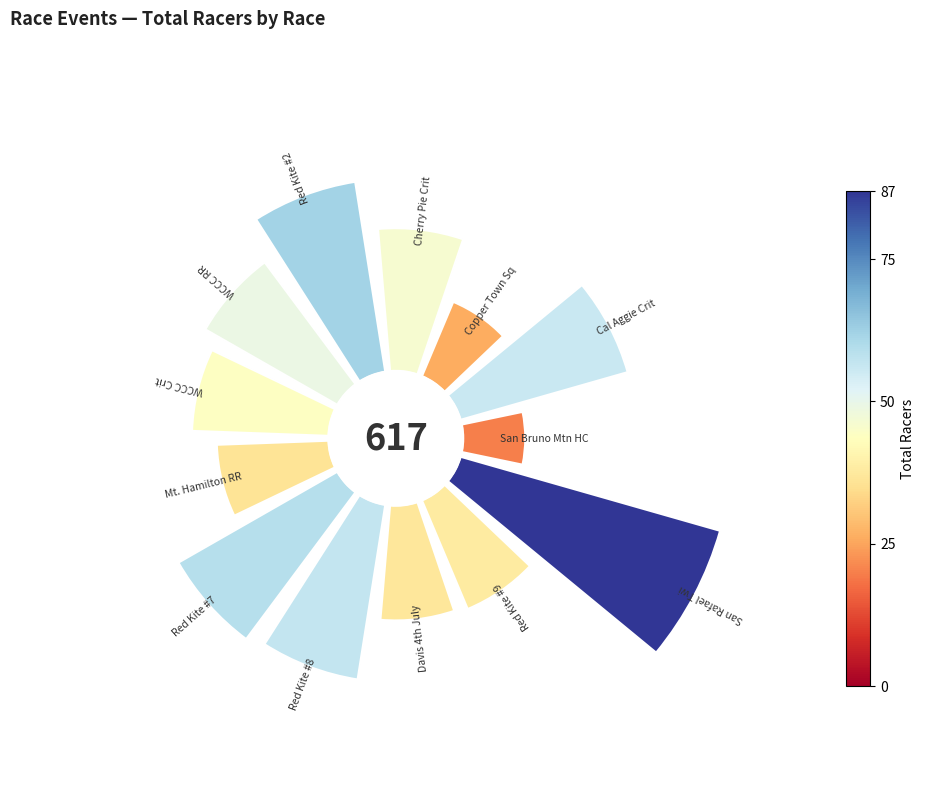

The 12 slice represents 1% of the pie. True or false?

False